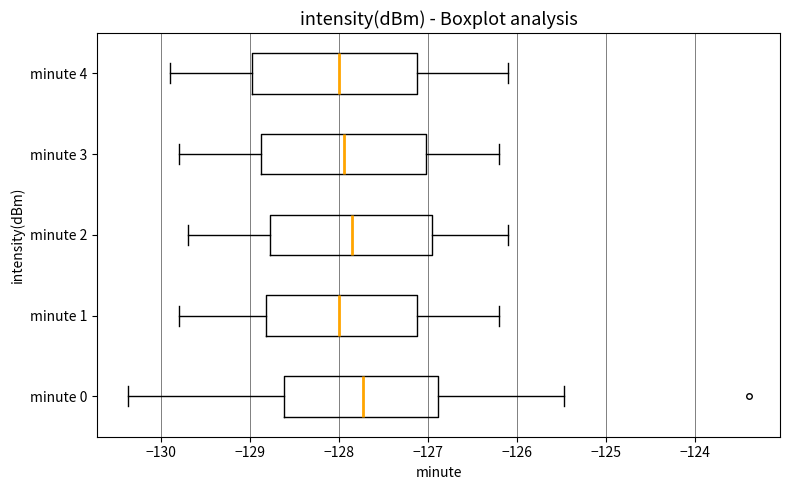

Reading bottom to top, transcribe this box plot: for each box, give where its median line is, the range the box spans, and where its two whiskers end, as read against the x-axis. The values are not printed on the chart, so give them approximately, as read against the axis.

minute 0: median -127.7, box -128.6 to -126.9, whiskers -130.4 to -125.5
minute 1: median -128.0, box -128.8 to -127.1, whiskers -129.8 to -126.2
minute 2: median -127.8, box -128.8 to -126.9, whiskers -129.7 to -126.1
minute 3: median -127.9, box -128.9 to -127.0, whiskers -129.8 to -126.2
minute 4: median -128.0, box -129.0 to -127.1, whiskers -129.9 to -126.1